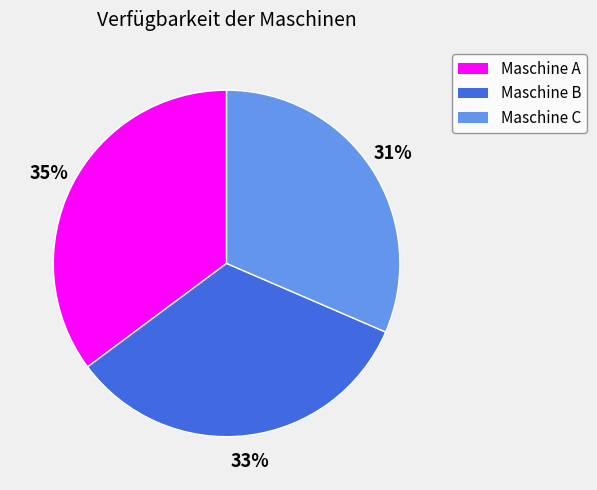

What percentage is the Maschine C slice, to the nearest percent?

31%